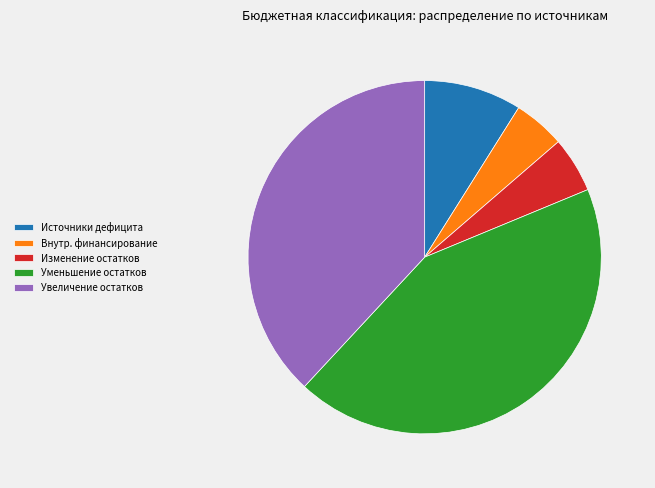

Does Изменение остатков account for over 50% of the chart?

No